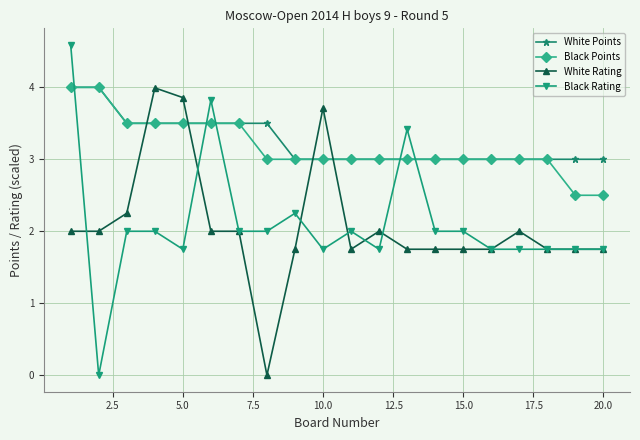

What is the average value of the White Rating series?

2.1